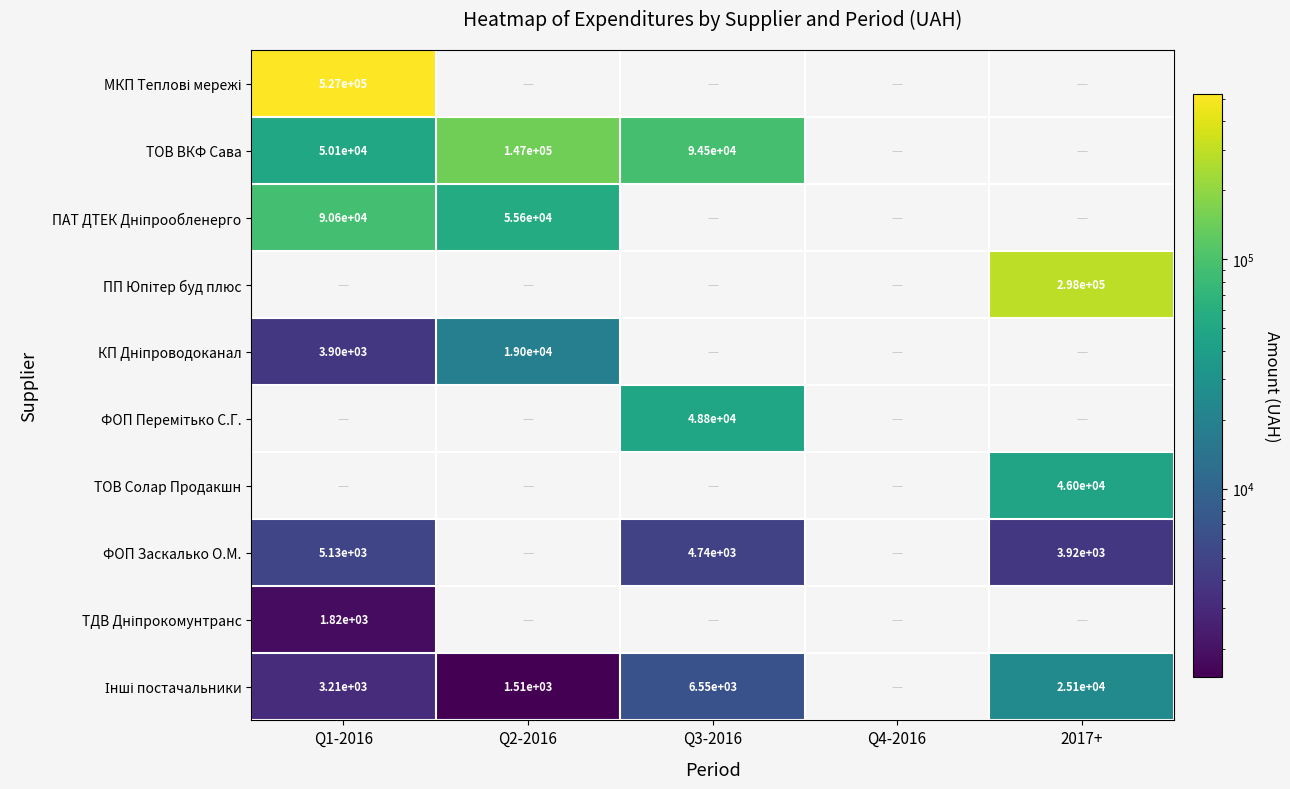

The value of ТОВ ВКФ Сава at Q3-2016 is 166539. True or false?

False